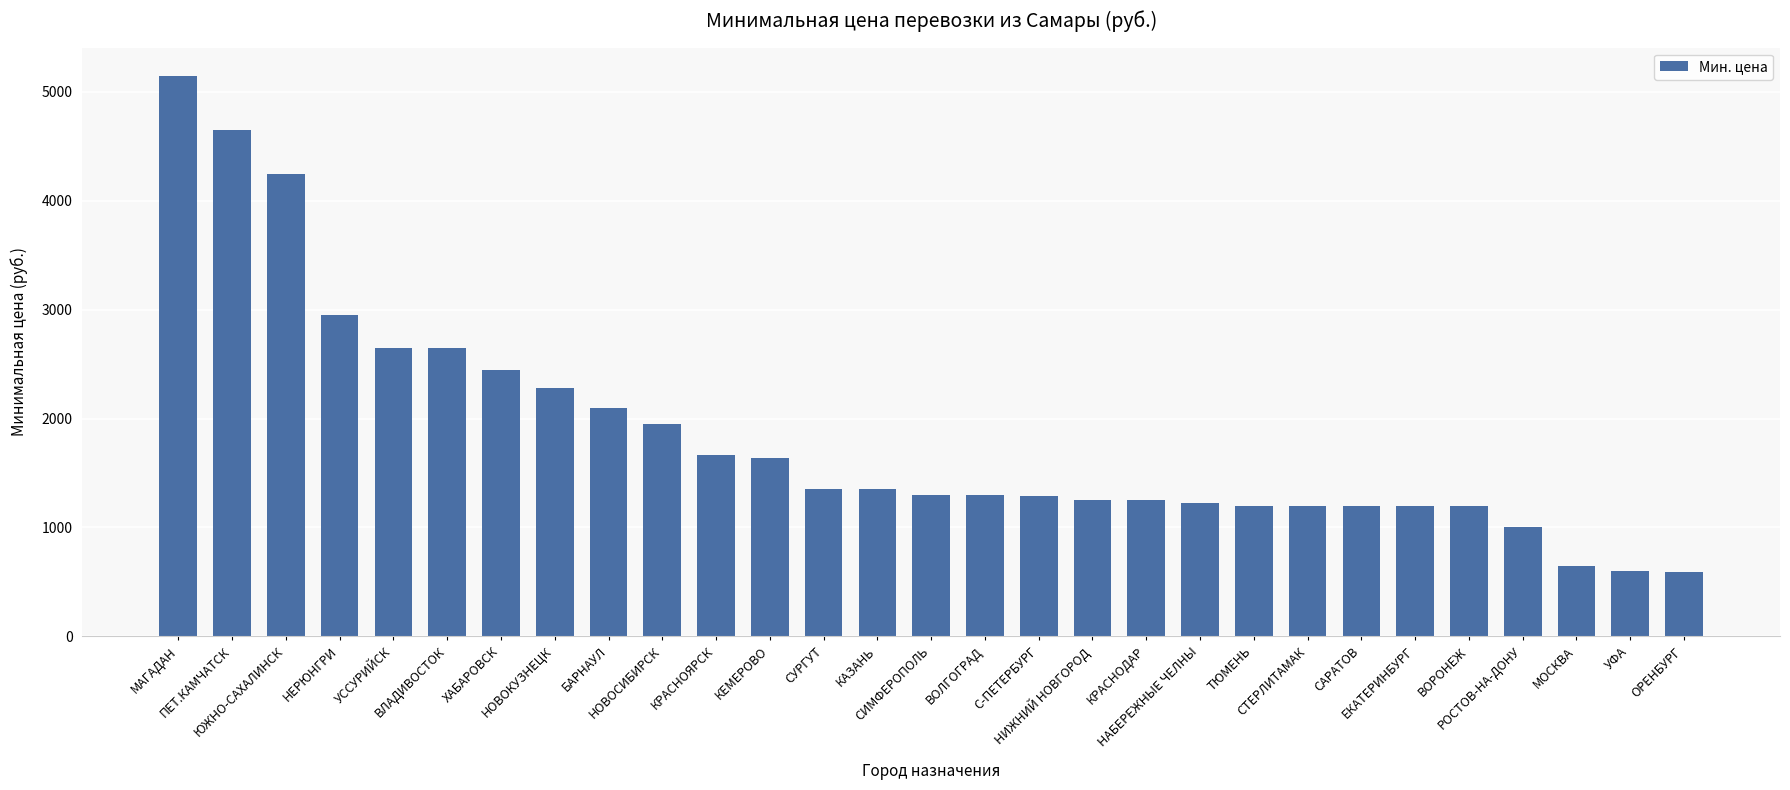

What is the greatest value displayed?

5150